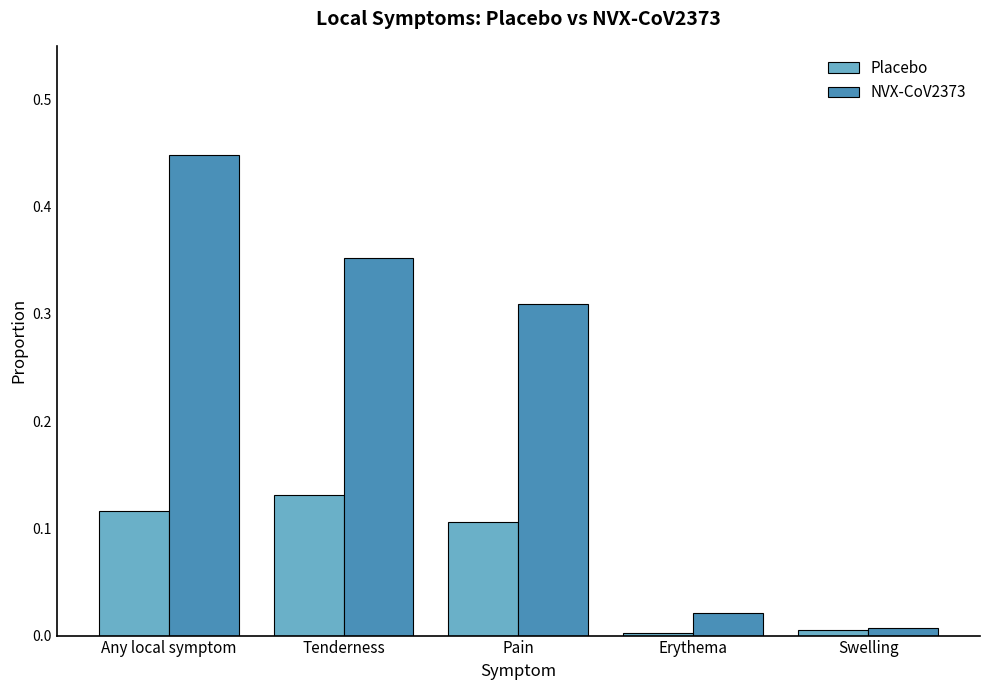

Which series changed the most between Any local symptom and Pain?

NVX-CoV2373